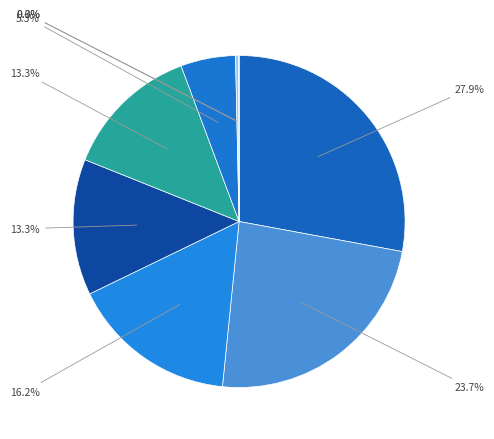

What is the largest slice in the pie chart?

digitalaction1